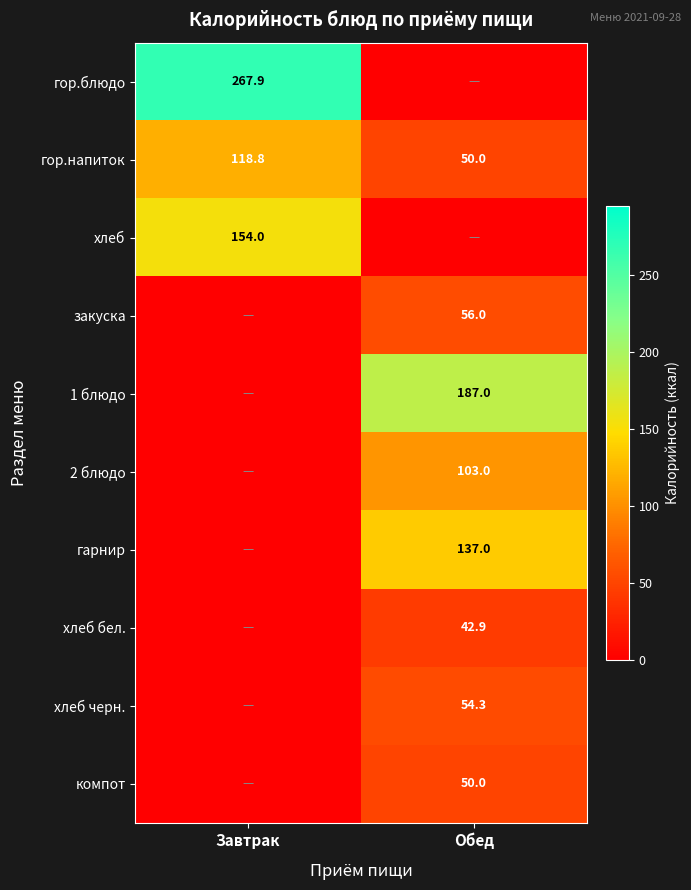

What is the average value of the гор.напиток series?

84.4